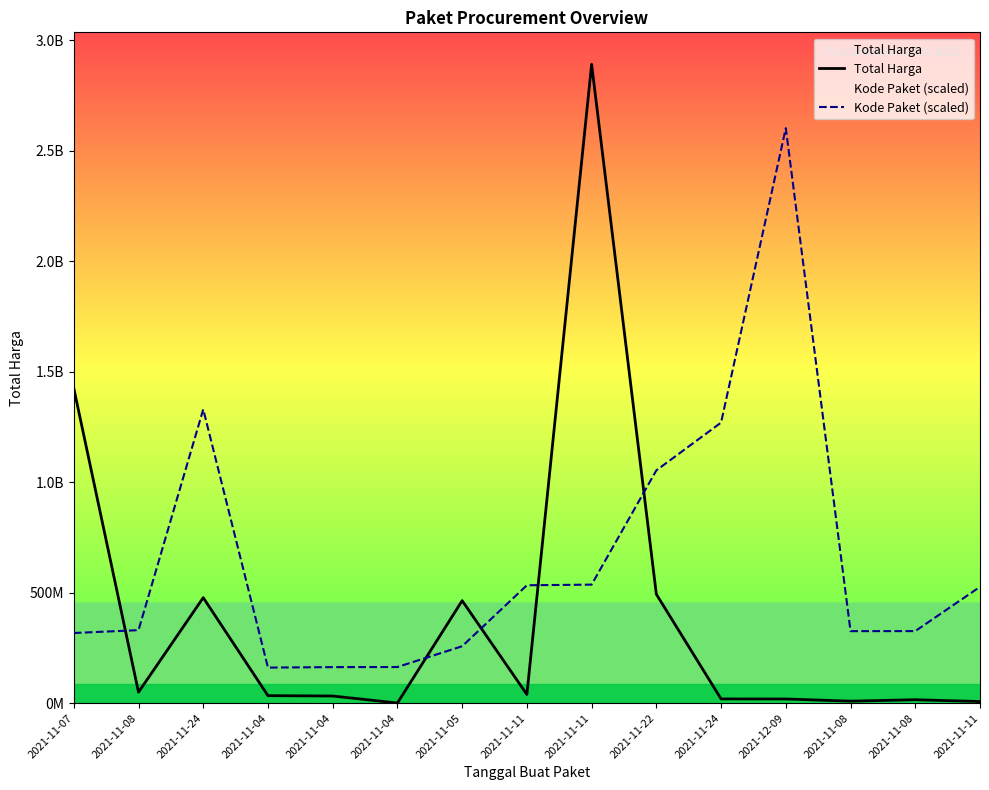

Reading right to left, list all the values displayed in this chart.

Total Harga: 2021-11-11=7401240.0	2021-11-08=15513960.0	2021-11-08=9180000.0	2021-12-09=18900000.0	2021-11-24=19175000.0	2021-11-22=493000000.0	2021-11-11=2892122000.0	2021-11-11=39440000.0	2021-11-05=464002100.0	2021-11-04=577875.0	2021-11-04=32441200.0	2021-11-04=34000000.0	2021-11-24=477600000.0	2021-11-08=49730040.0	2021-11-07=1425867900.0
Kode Paket (scaled): 2021-11-11=526543830.9	2021-11-08=326279338.5	2021-11-08=326071673.6	2021-12-09=2602909800.0	2021-11-24=1270135255.1	2021-11-22=1053918321.5	2021-11-11=536625018.6	2021-11-11=533717709.8	2021-11-05=257731038.0	2021-11-04=163639952.9	2021-11-04=163224623.1	2021-11-04=161034702.2	2021-11-24=1330056022.4	2021-11-08=330545908.6	2021-11-07=317595169.3